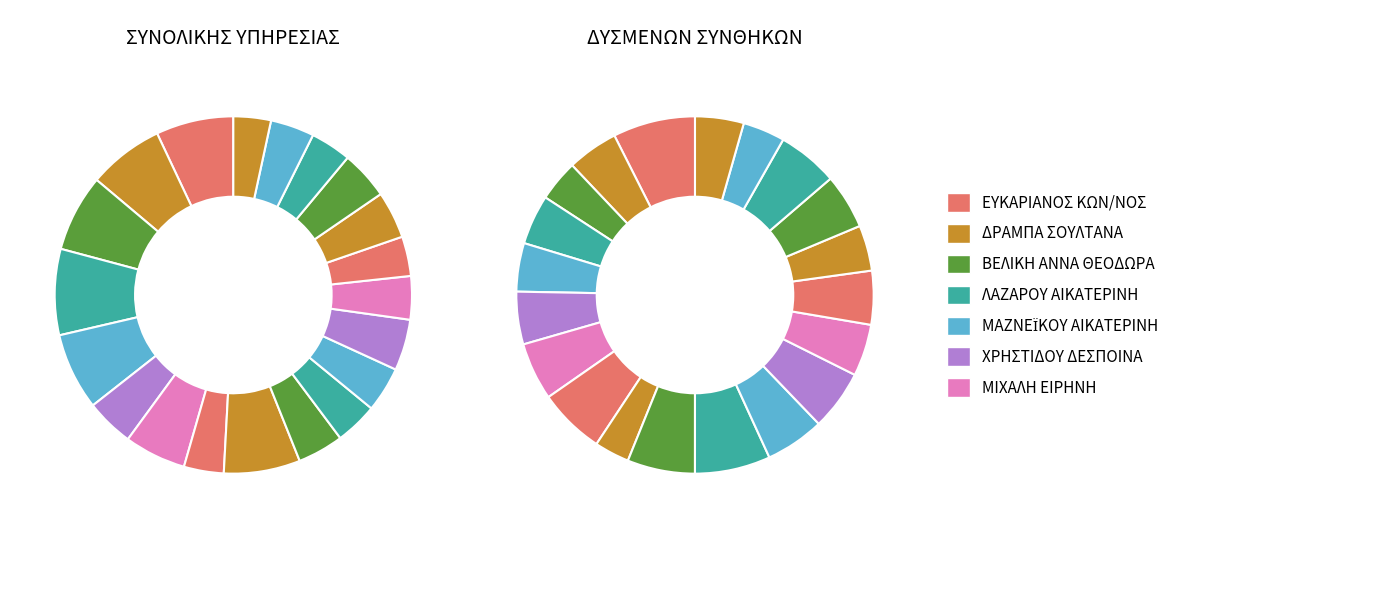

Count the number of slices in the pie.

20